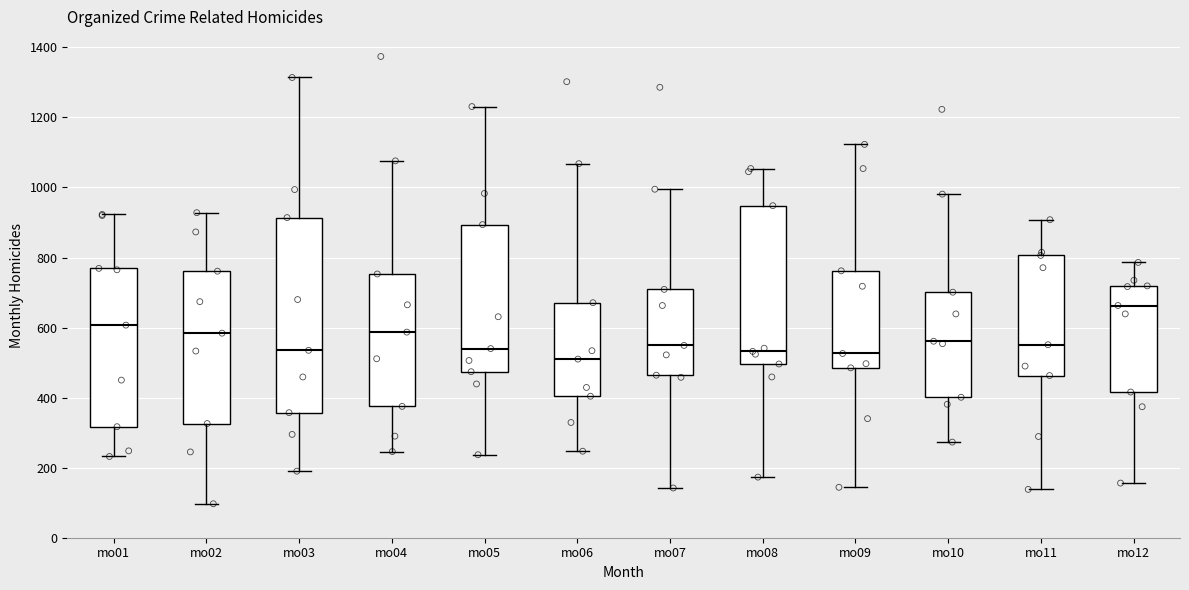

Reading left to right, read every box against the y-axis: the position of its median line, the range the box covers, and the ends of its whiskers. The values are not printed on the chart, so give them approximately, as read against the axis.

mo01: median 600, box 320 to 760, whiskers 240 to 920
mo02: median 580, box 320 to 760, whiskers 100 to 920
mo03: median 540, box 360 to 920, whiskers 200 to 1320
mo04: median 580, box 380 to 760, whiskers 240 to 1080
mo05: median 540, box 480 to 900, whiskers 240 to 1240
mo06: median 520, box 400 to 680, whiskers 240 to 1060
mo07: median 540, box 460 to 700, whiskers 140 to 1000
mo08: median 540, box 500 to 940, whiskers 180 to 1060
mo09: median 520, box 480 to 760, whiskers 140 to 1120
mo10: median 560, box 400 to 700, whiskers 280 to 980
mo11: median 560, box 460 to 800, whiskers 140 to 900
mo12: median 660, box 420 to 720, whiskers 160 to 780